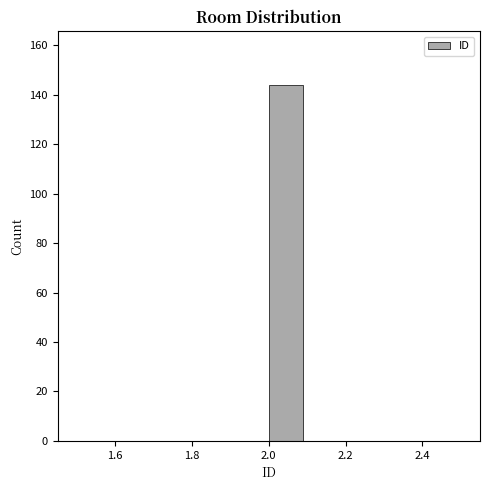

Which range on the x-axis has the tallest bar?

2.0 to 2.1